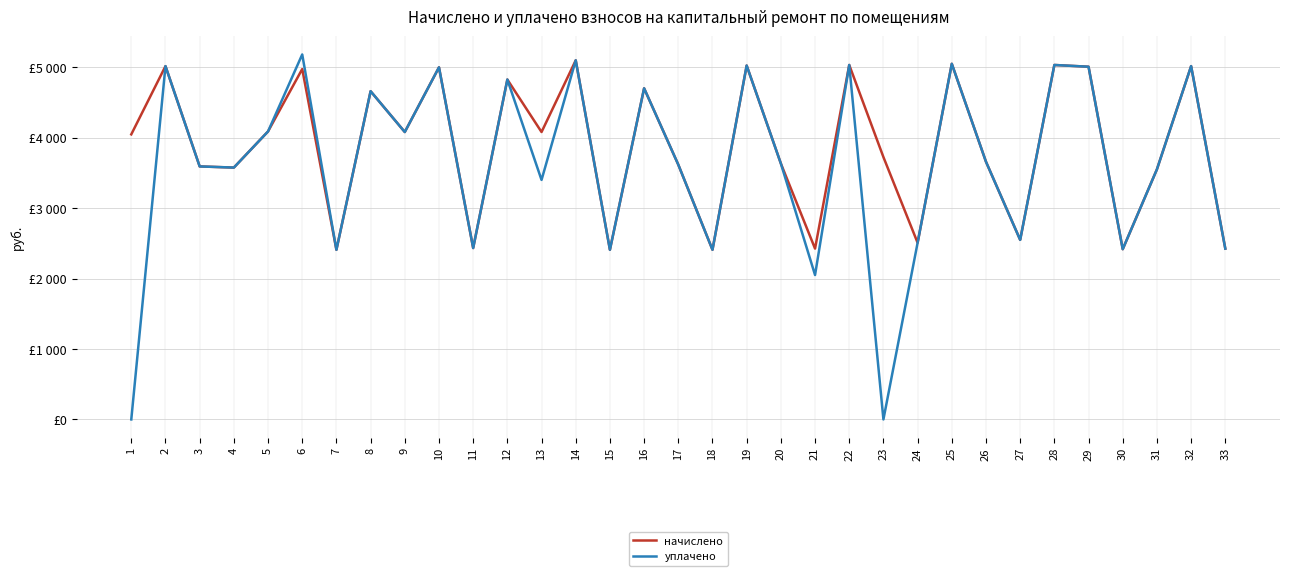

In уплачено, how many points are lower than both neighbors (excluding endpoints)?

11